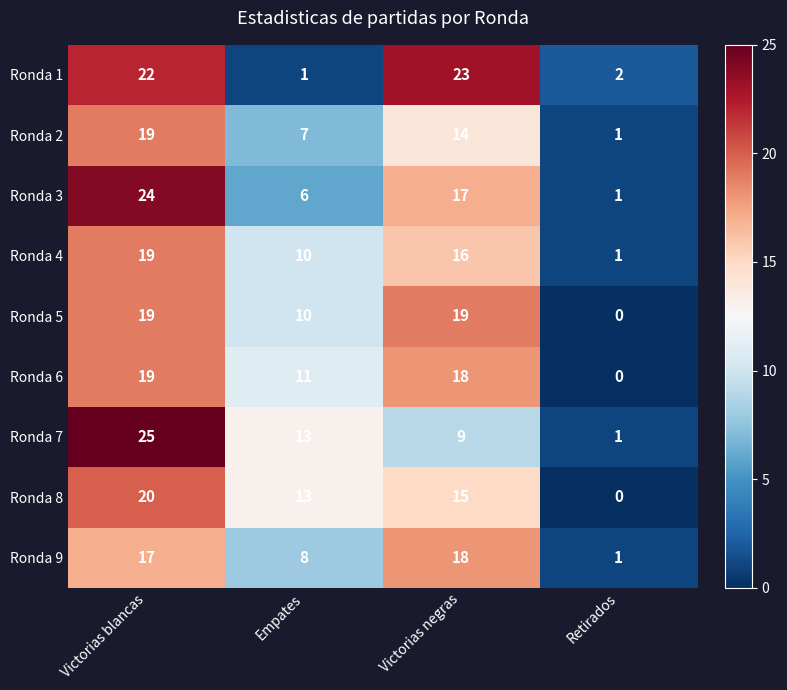

Which series has the largest range (max minus min)?

Ronda 7